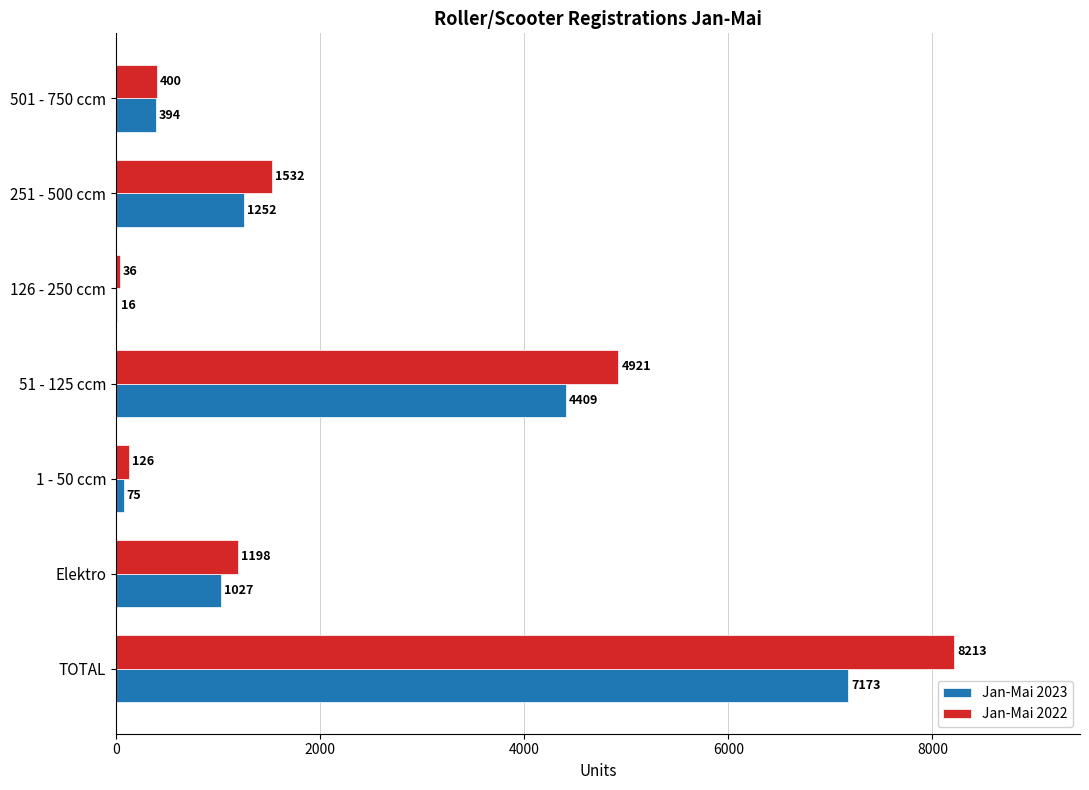

What is the sum of the Jan-Mai 2023 values at Elektro and 51 - 125 ccm?

5436